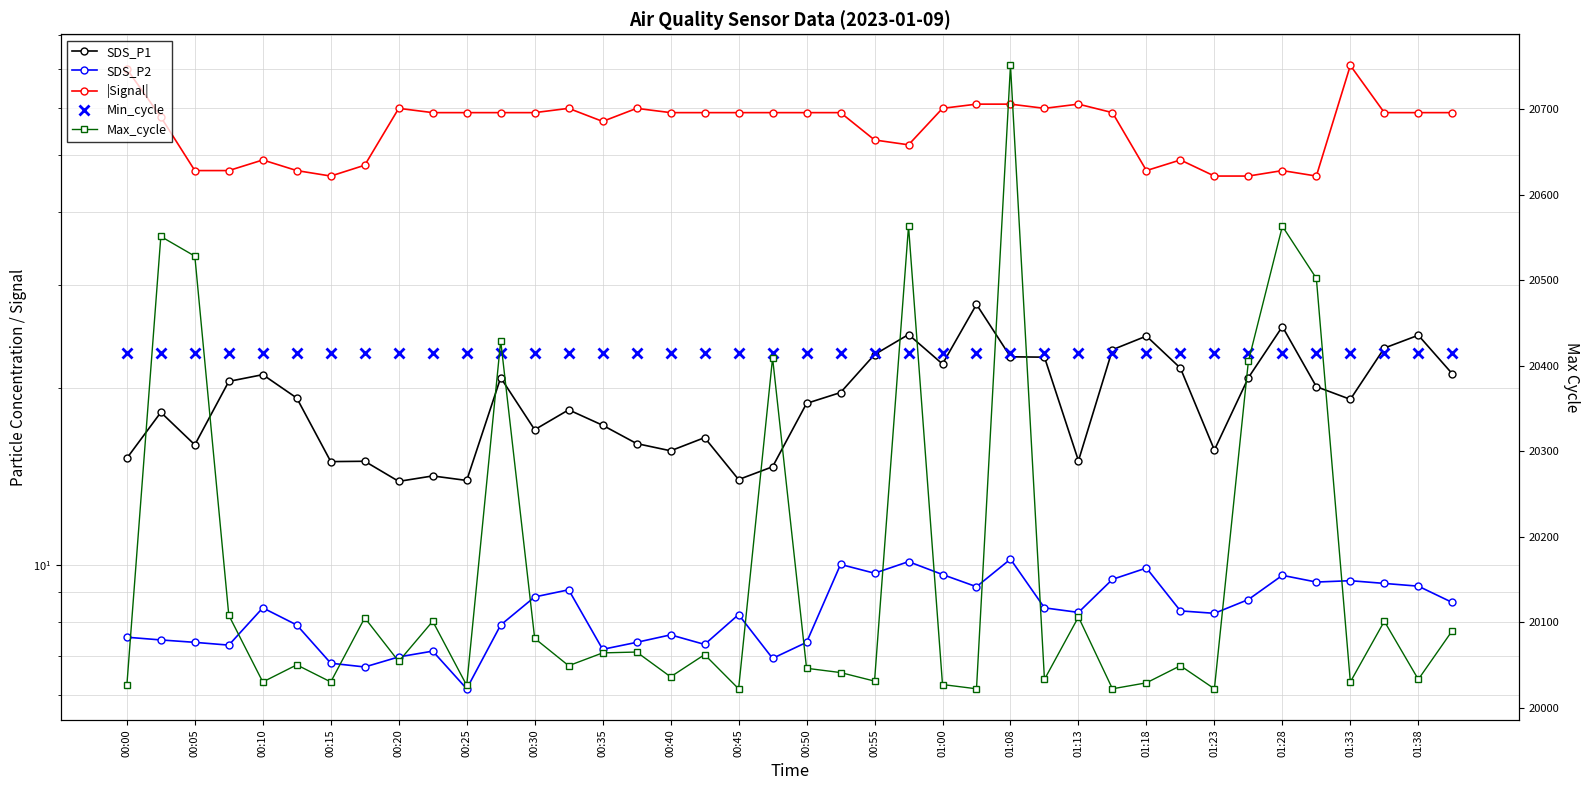

True or false: |Signal| has a value of 37.1 at 01:38.

False